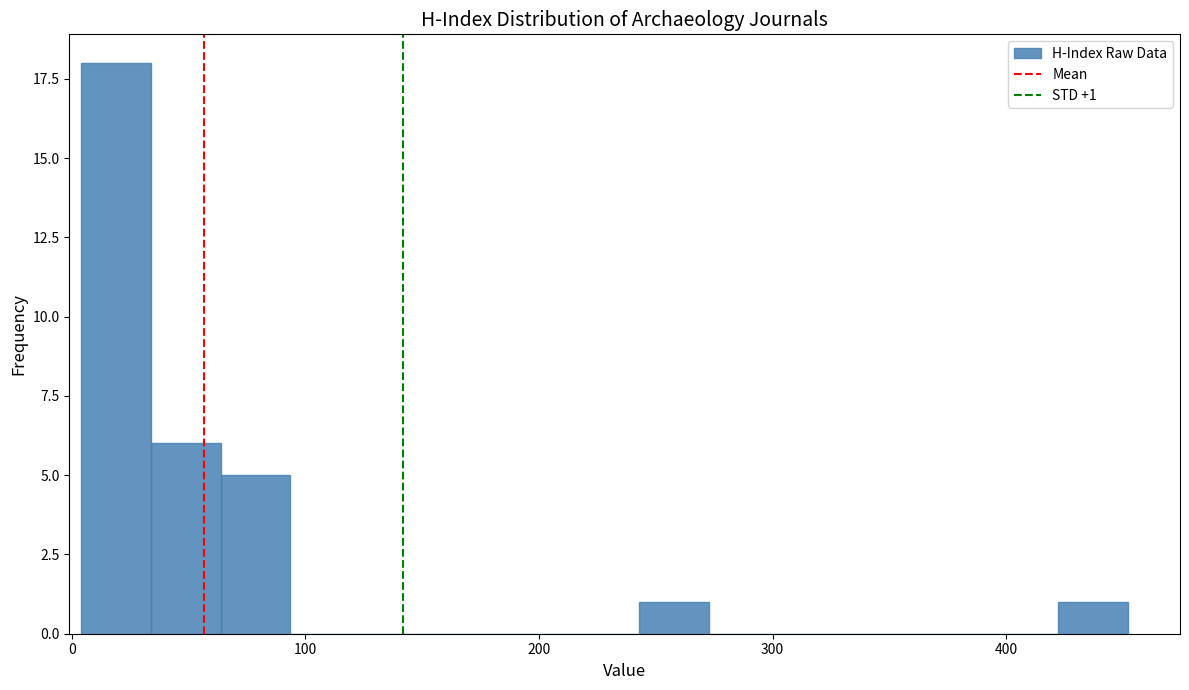

Read against the x-axis, roughly where is the centre of the tallest bar?

20